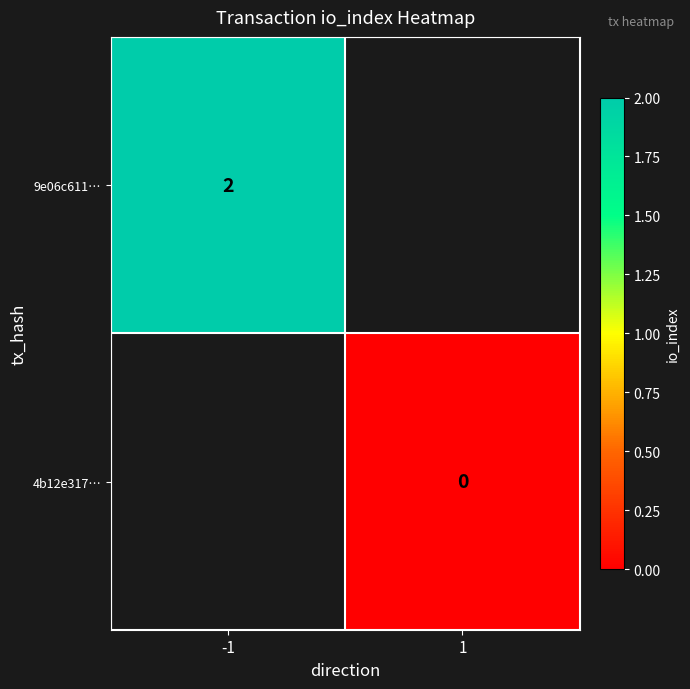

Rank the series at -1 from highest to lowest value.

9e06c611…, 4b12e317…